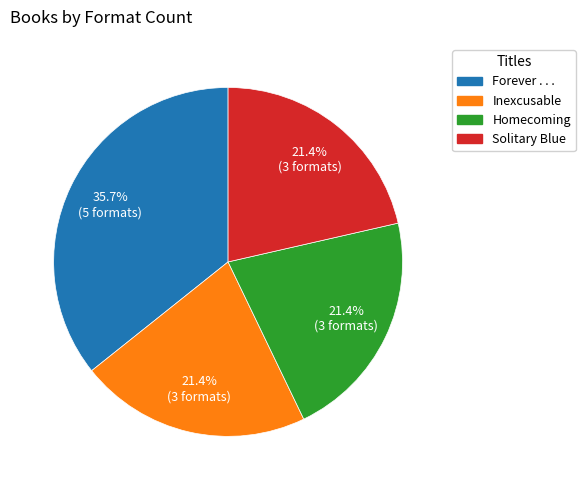

Does Forever . . . represent more than half of the total?

No